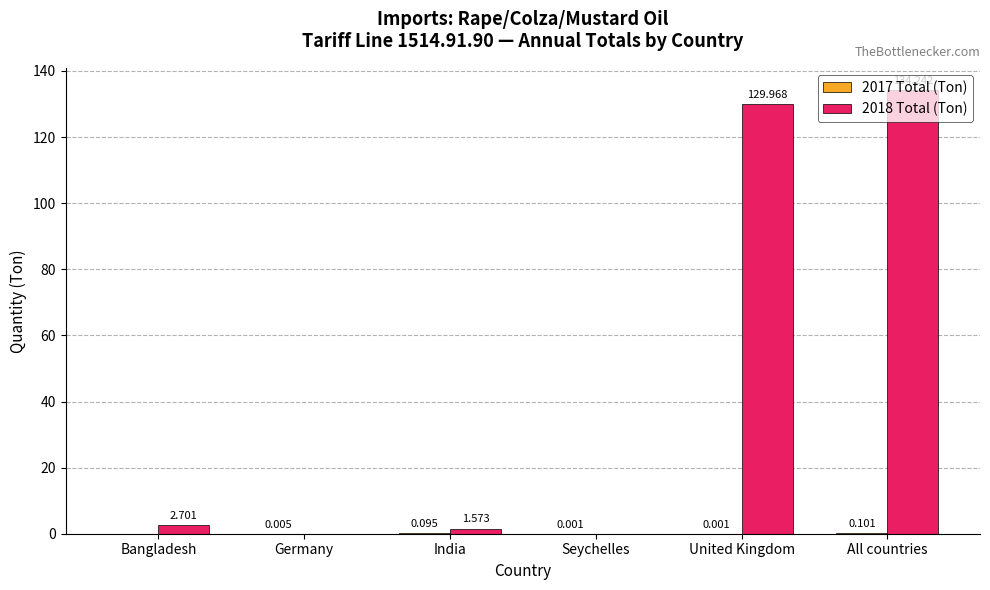

Where does the 2018 Total (Ton) series first go above 2?

Bangladesh